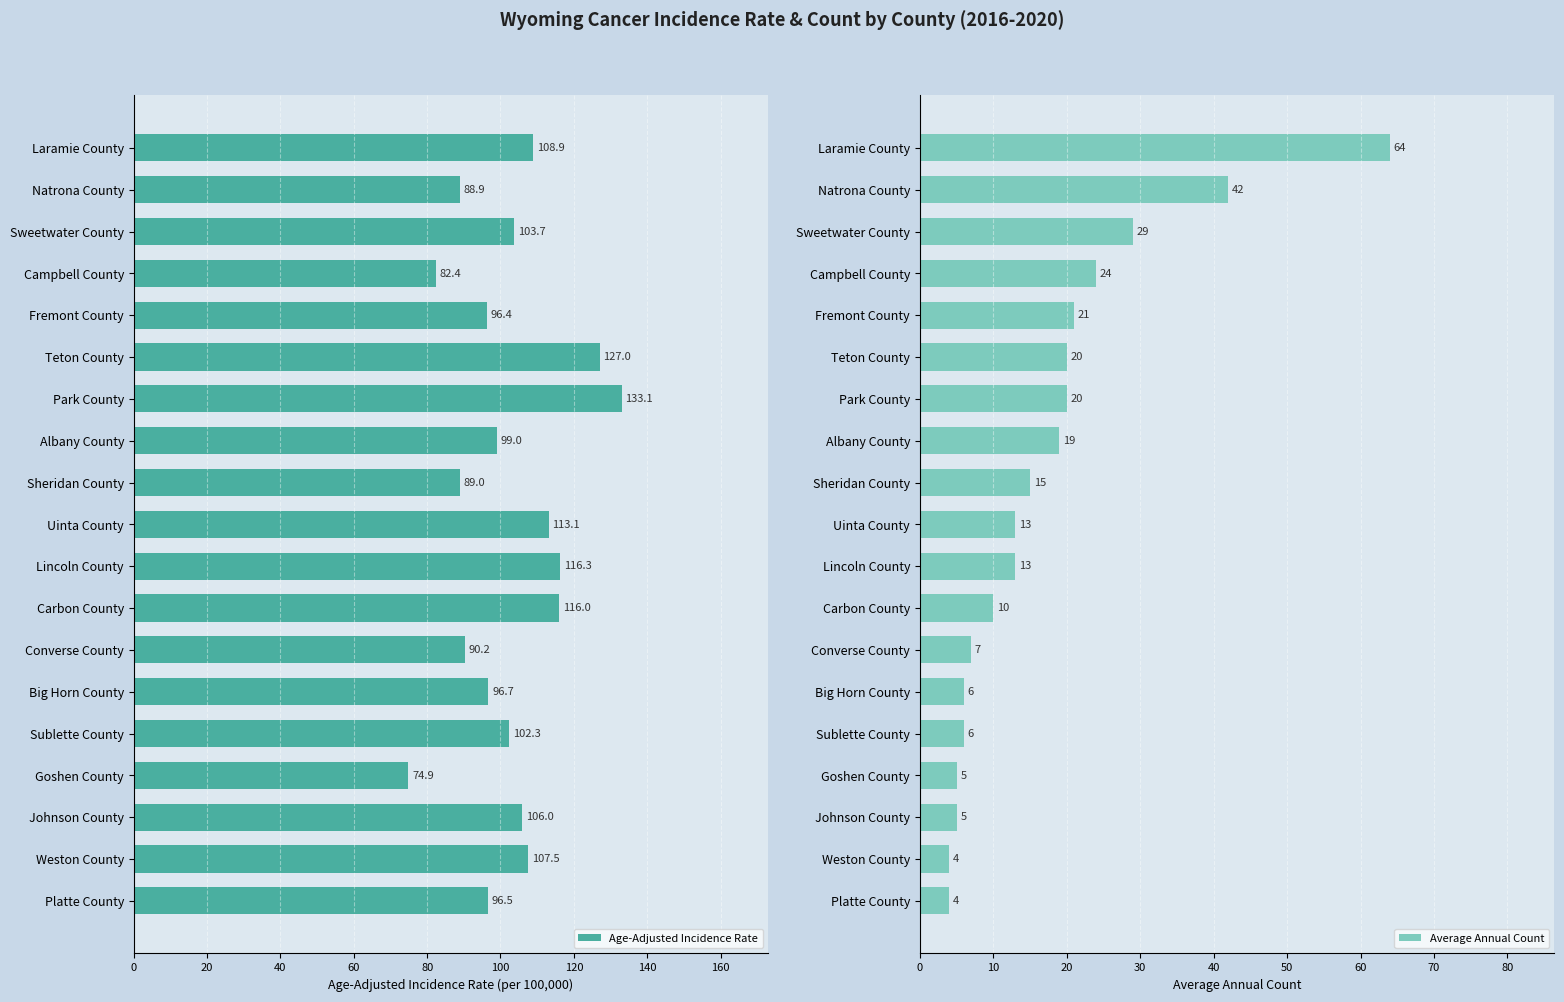

What is the sum of all Age-Adjusted Incidence Rate values?

1947.9